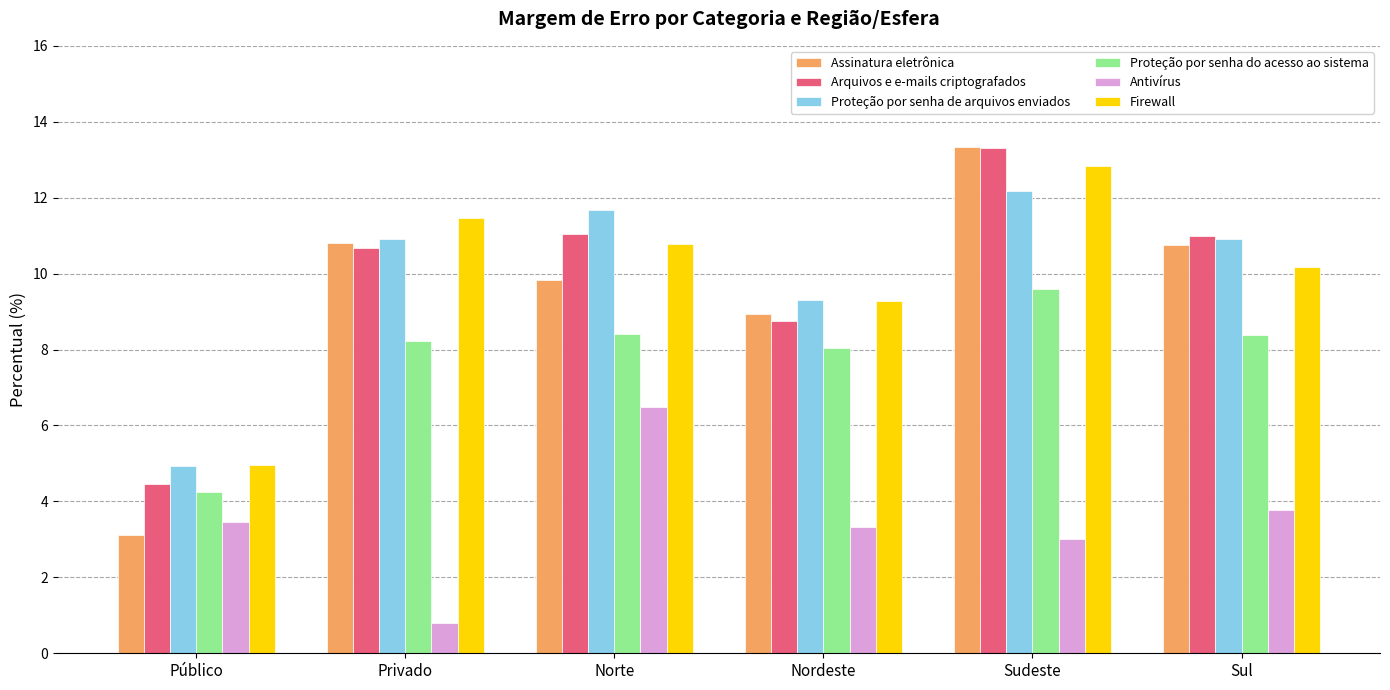

What is the label of the 1st bar from the right?

Sul